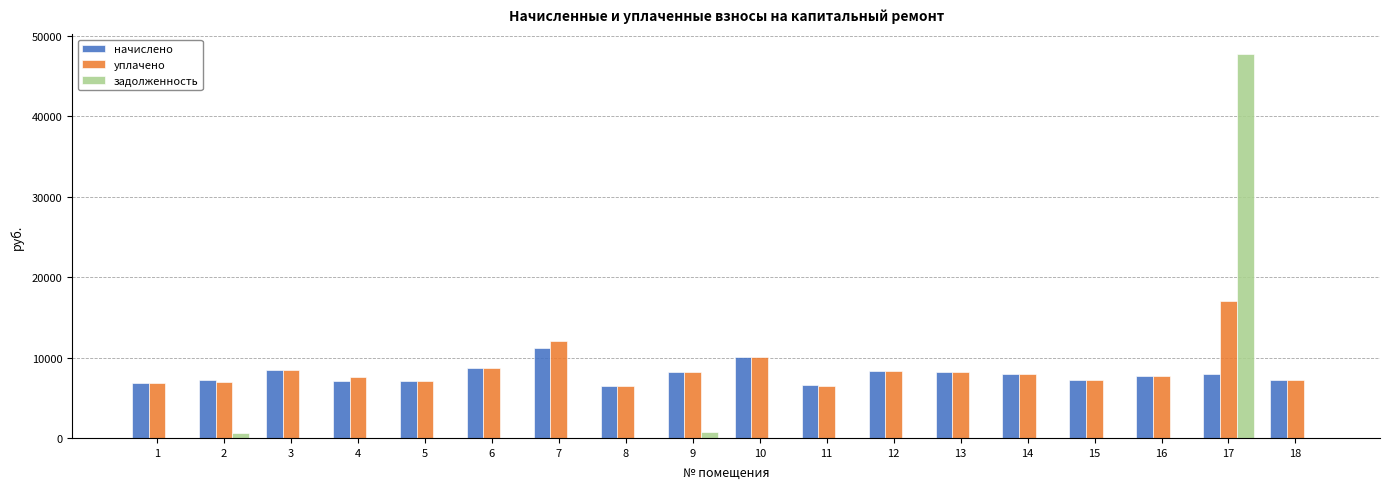

What is the sum of all уплачено values?

152669.0